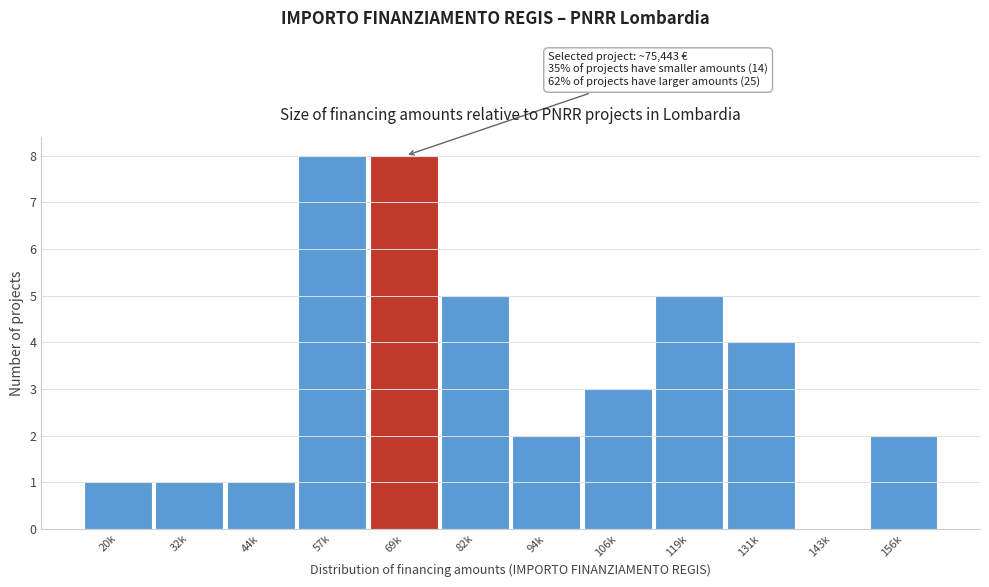

Reading right to left, extract all data points from this chart.

156k=2	143k=0	131k=4	119k=5	106k=3	94k=2	82k=5	69k=8	57k=8	44k=1	32k=1	20k=1